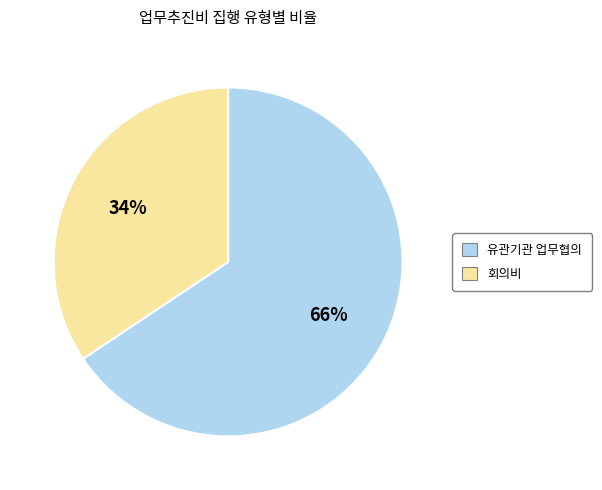

To the nearest percent, what is the average slice percentage?

50%